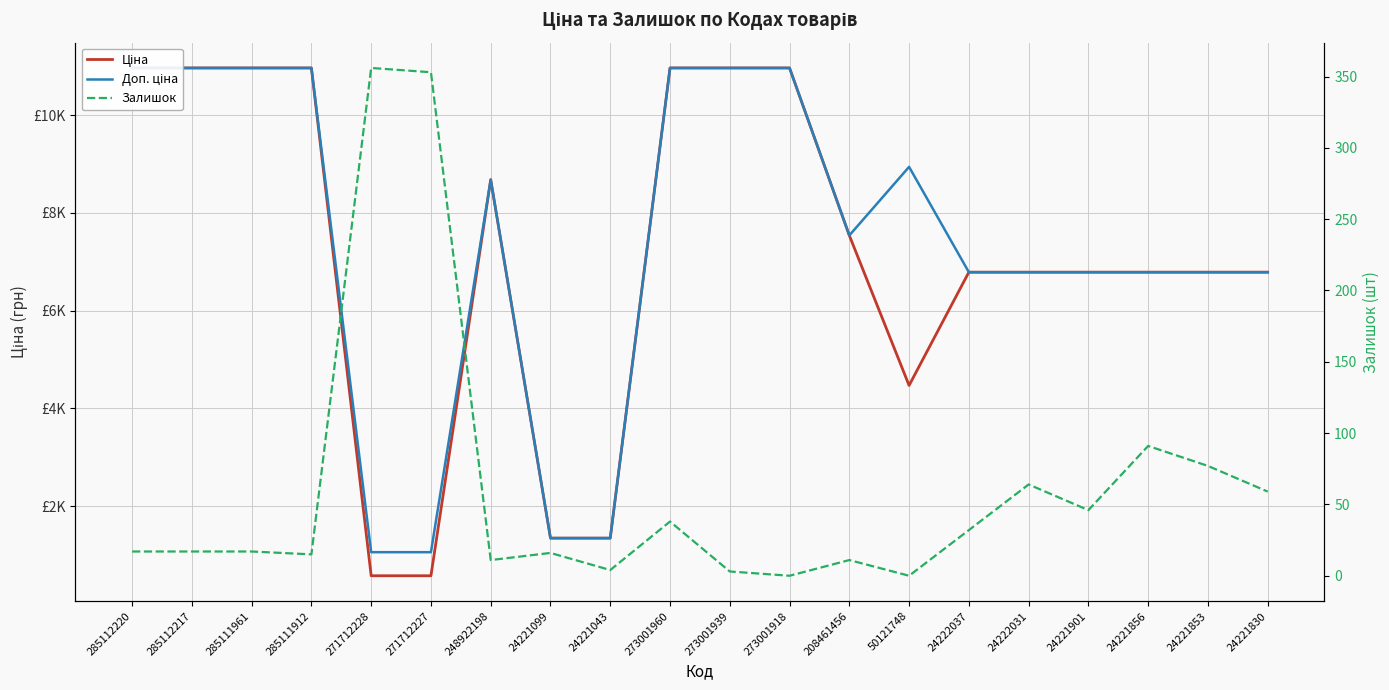

At which category does Ціна reach its first local valley?

50121748